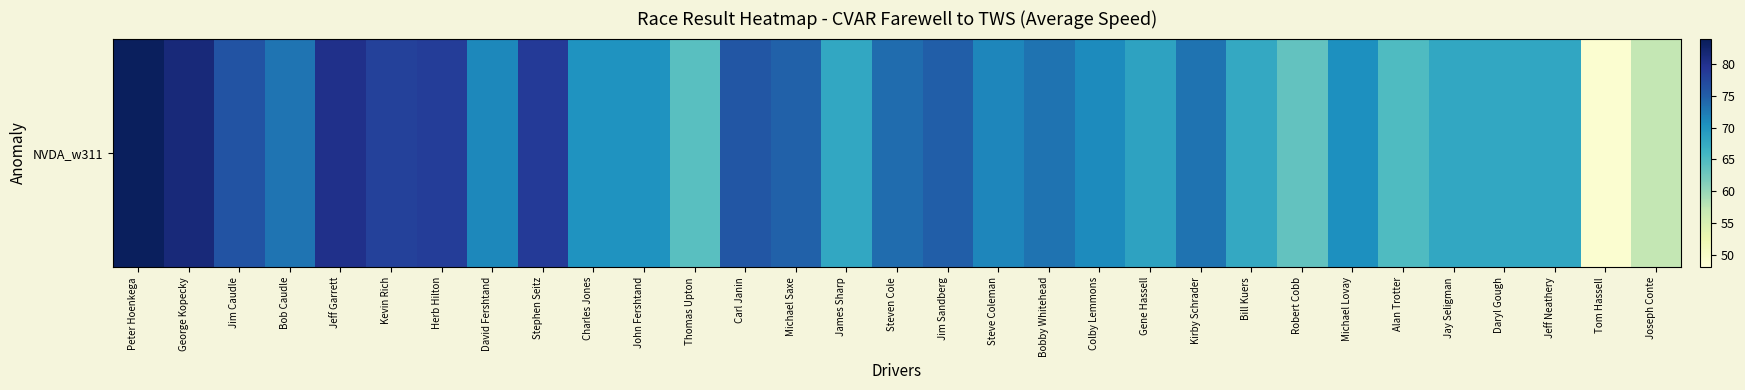

What is the change in value from James Sharp to Steven Cole?

+5.9